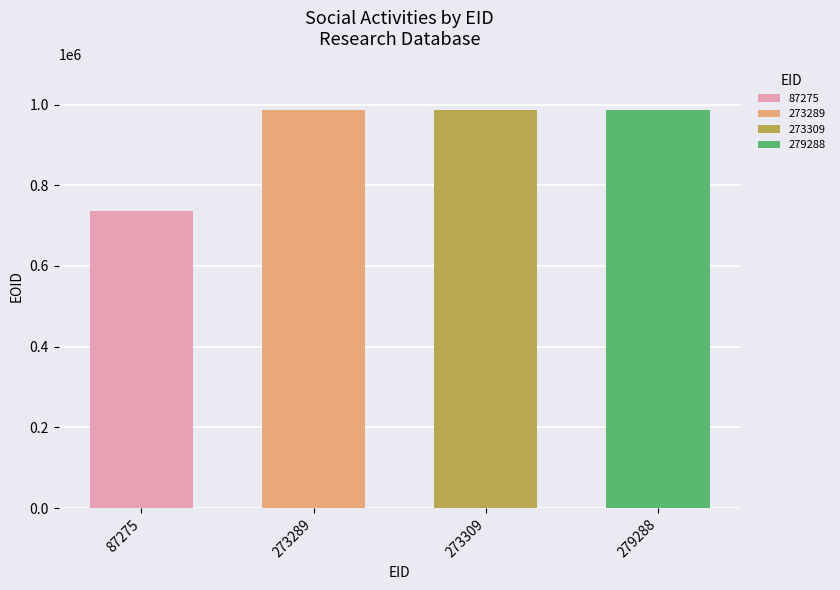

What is the value of the 4th bar from the left?

987065